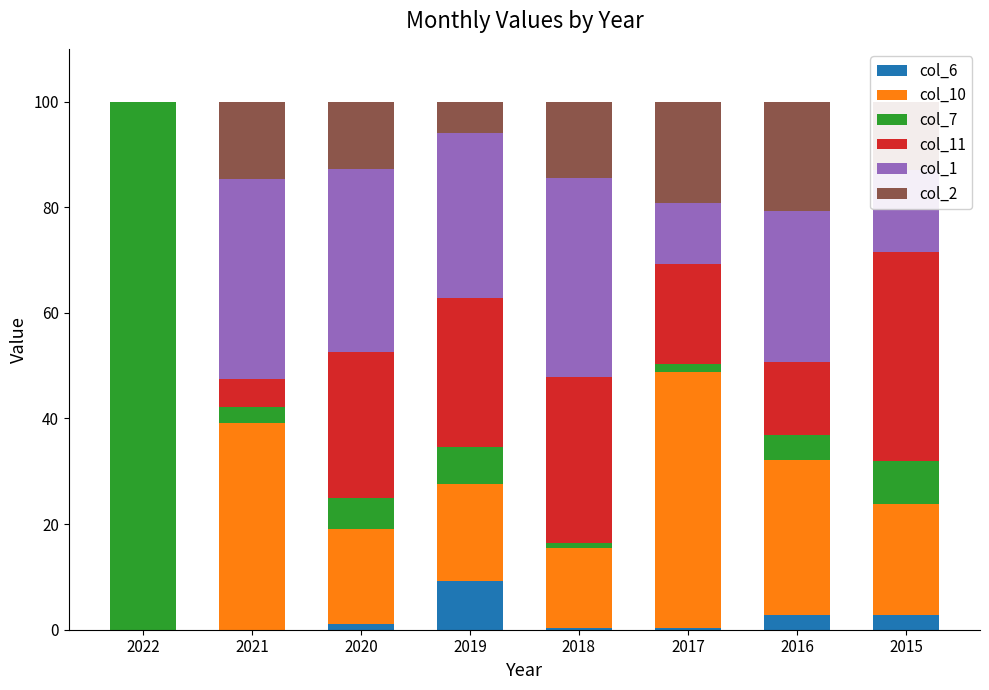

What is the total value across all series at 2019?

100.0